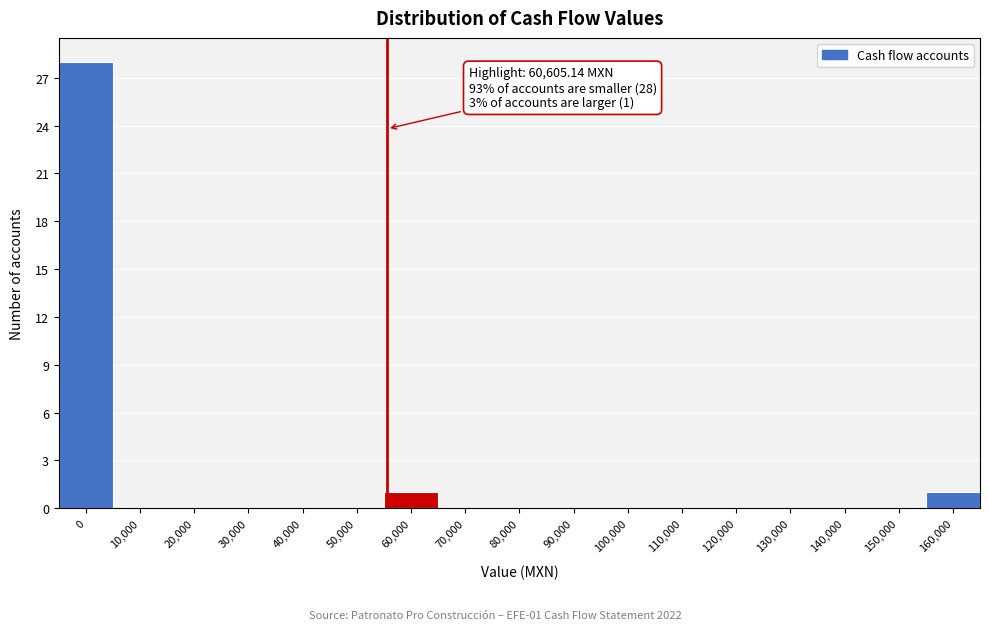

Reading left to right, what are all the values shown in this chart?

0=28	10,000=0	20,000=0	30,000=0	40,000=0	50,000=0	60,000=1	70,000=0	80,000=0	90,000=0	100,000=0	110,000=0	120,000=0	130,000=0	140,000=0	150,000=0	160,000=1